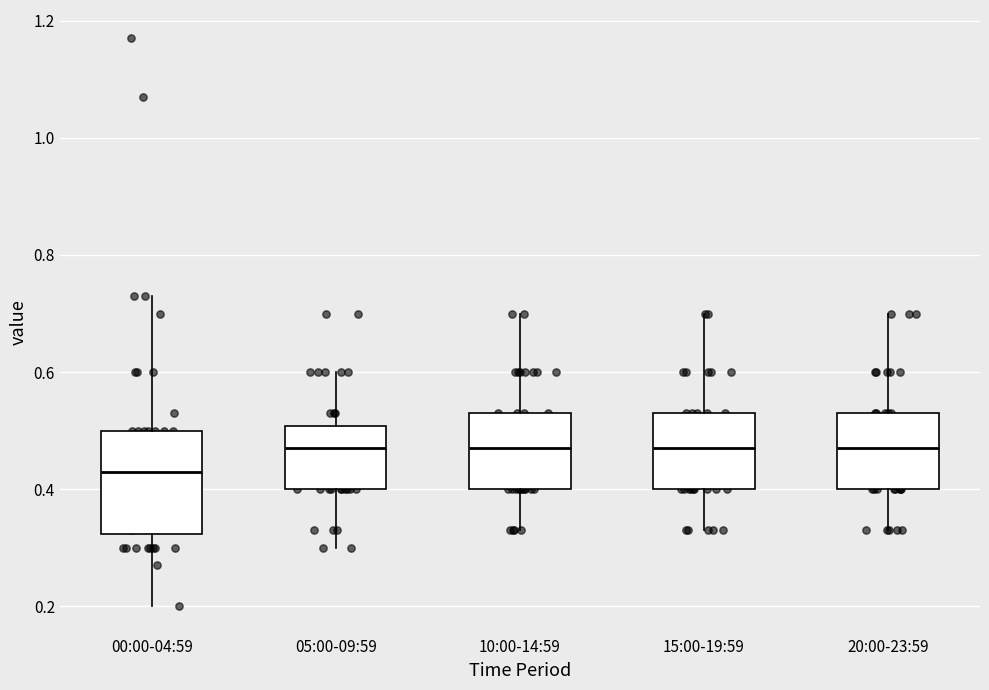

Which box is the tallest, from its lower edge to its upper edge?

00:00-04:59